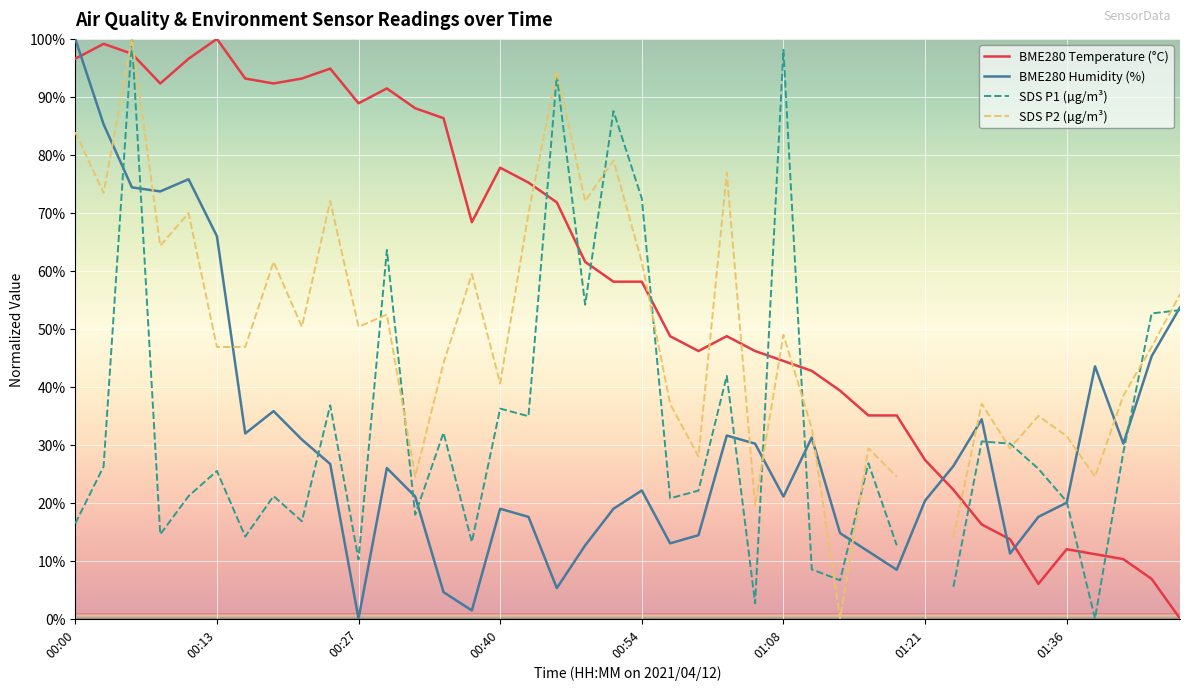

Which category has the highest value in the BME280 Humidity (%) series?

00:00